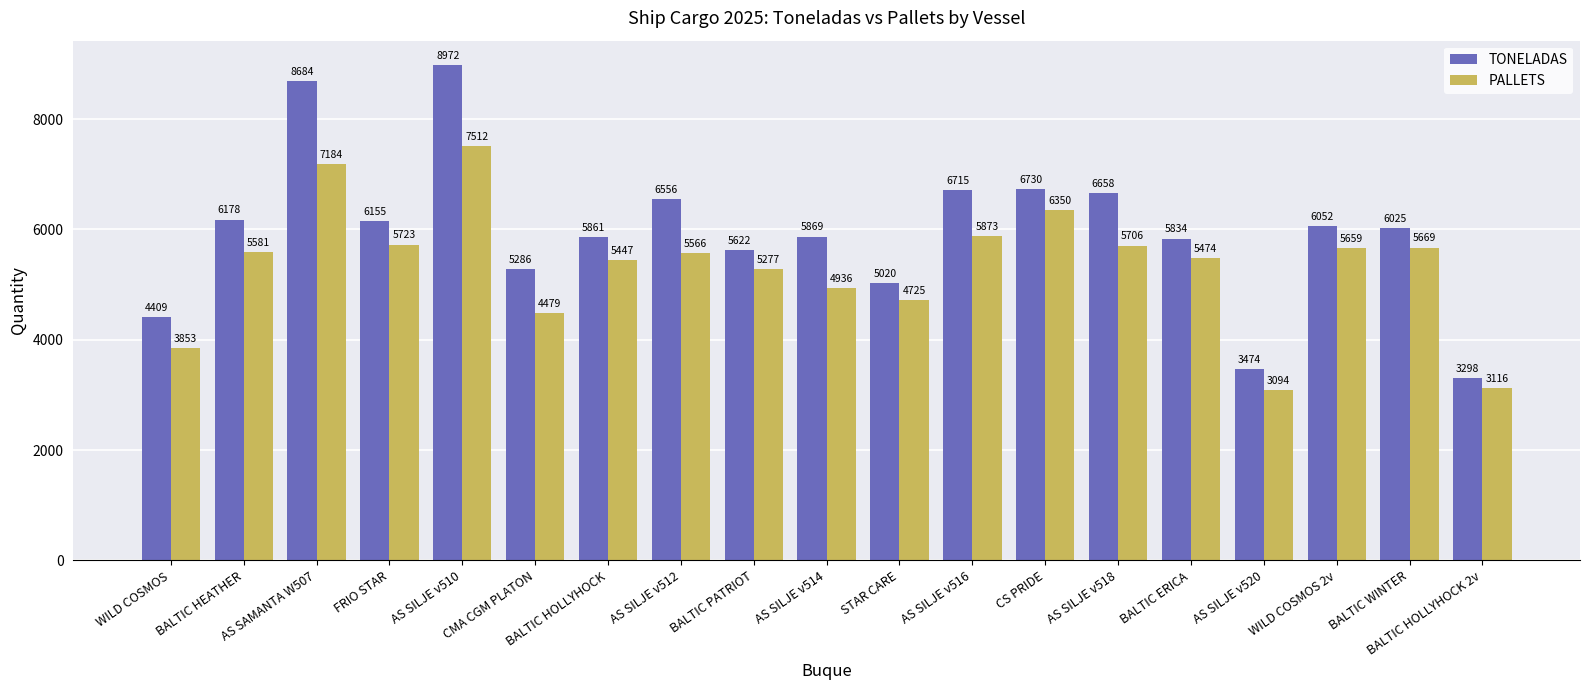

Reading left to right, list all the values displayed in this chart.

TONELADAS: WILD COSMOS=4409	BALTIC HEATHER=6178	AS SAMANTA W507=8684	FRIO STAR=6155	AS SILJE v510=8972	CMA CGM PLATON=5286	BALTIC HOLLYHOCK=5861	AS SILJE v512=6556	BALTIC PATRIOT=5622	AS SILJE v514=5869	STAR CARE=5020	AS SILJE v516=6715	CS PRIDE=6730	AS SILJE v518=6658	BALTIC ERICA=5834	AS SILJE v520=3474	WILD COSMOS 2v=6052	BALTIC WINTER=6025	BALTIC HOLLYHOCK 2v=3298
PALLETS: WILD COSMOS=3853	BALTIC HEATHER=5581	AS SAMANTA W507=7184	FRIO STAR=5723	AS SILJE v510=7512	CMA CGM PLATON=4479	BALTIC HOLLYHOCK=5447	AS SILJE v512=5566	BALTIC PATRIOT=5277	AS SILJE v514=4936	STAR CARE=4725	AS SILJE v516=5873	CS PRIDE=6350	AS SILJE v518=5706	BALTIC ERICA=5474	AS SILJE v520=3094	WILD COSMOS 2v=5659	BALTIC WINTER=5669	BALTIC HOLLYHOCK 2v=3116